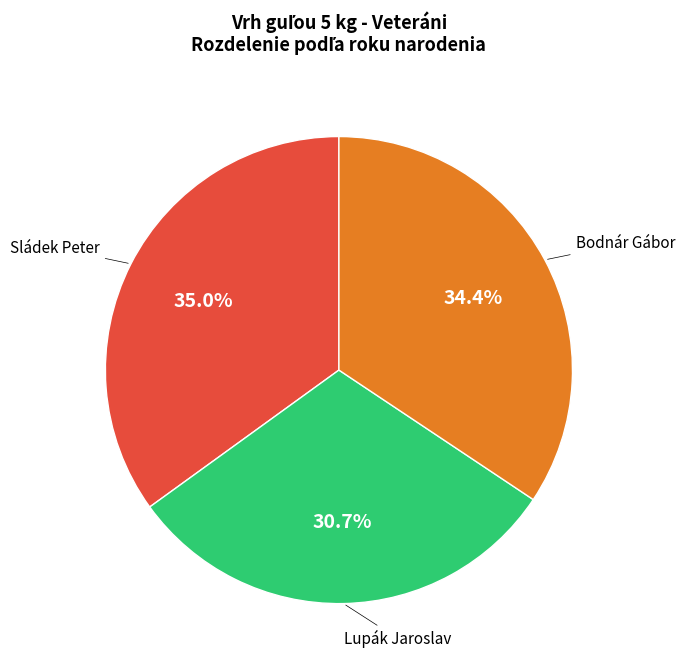

To the nearest percent, what is the difference between the largest and smallest slice percentages?

4%